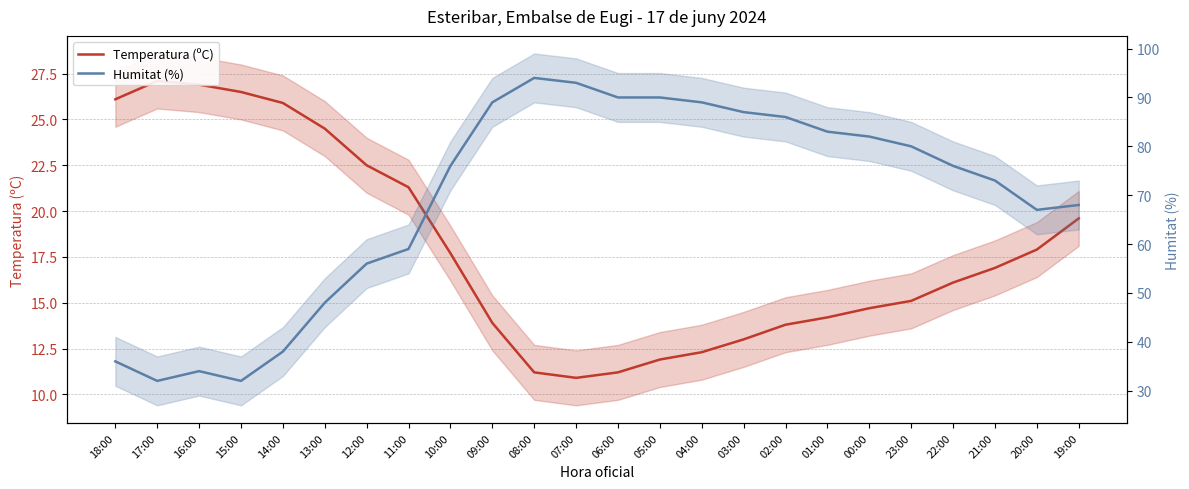

Is the value of Humitat (%) at 21:00 greater than the value of Temperatura (ºC) at 21:00?

Yes